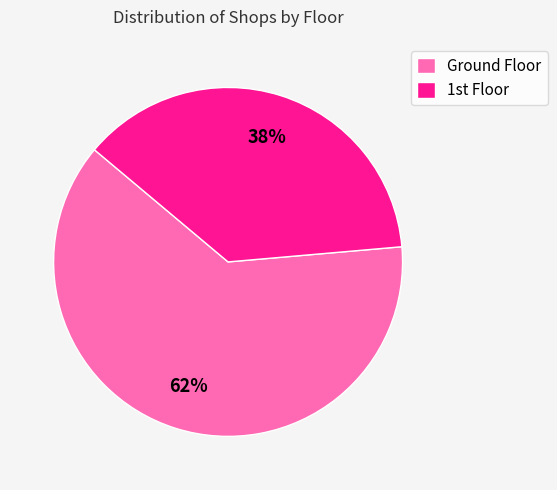

How many slices are in this pie chart?

2